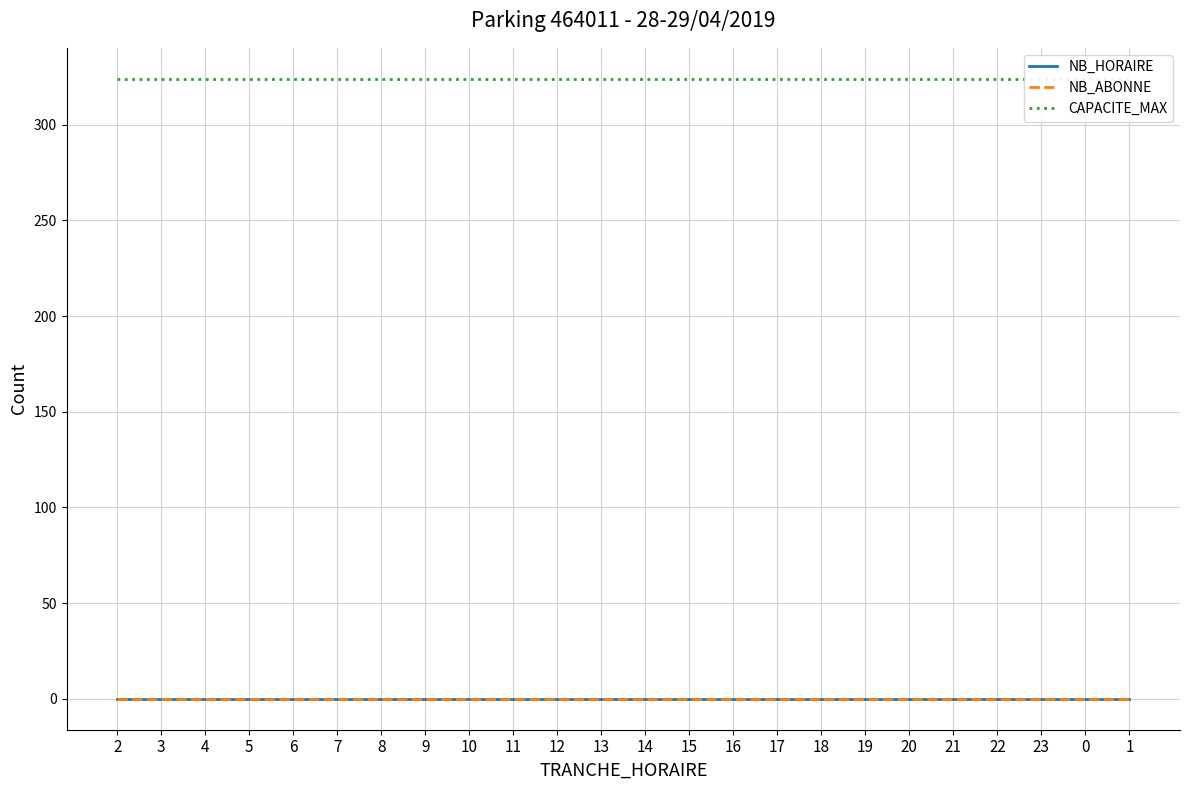

Reading left to right, transcribe all the data shown in this chart.

NB_HORAIRE: 0	0	0	0	0	0	0	0	0	0	0	0	0	0	0	0	0	0	0	0	0	0	0	0
NB_ABONNE: 0	0	0	0	0	0	0	0	0	0	0	0	0	0	0	0	0	0	0	0	0	0	0	0
CAPACITE_MAX: 324	324	324	324	324	324	324	324	324	324	324	324	324	324	324	324	324	324	324	324	324	324	324	324